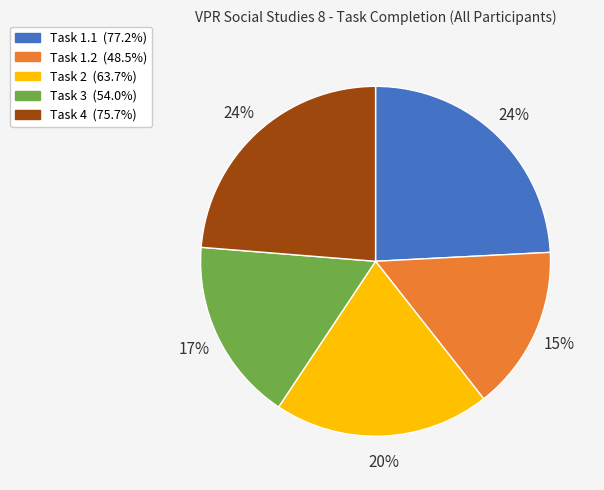

To the nearest percent, what is the average slice percentage?

20%